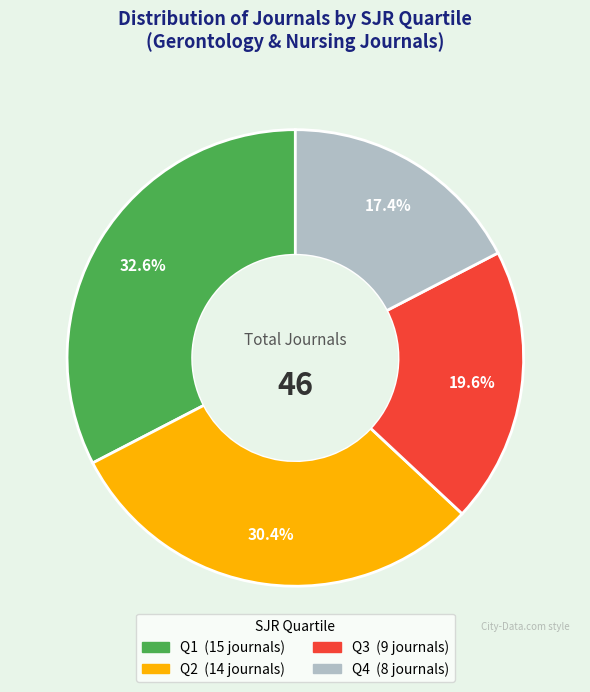

The Q2 slice represents 43% of the pie. True or false?

False